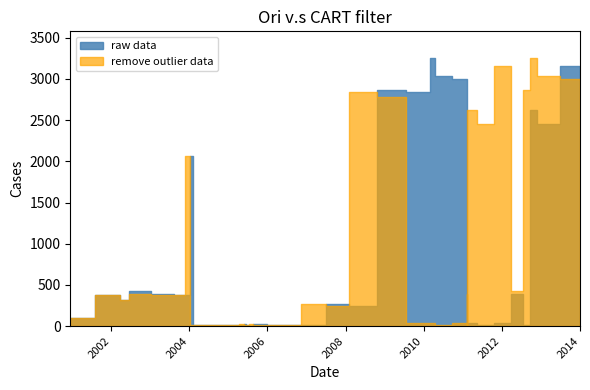

What is the sum of all remove outlier data values?

31672.5